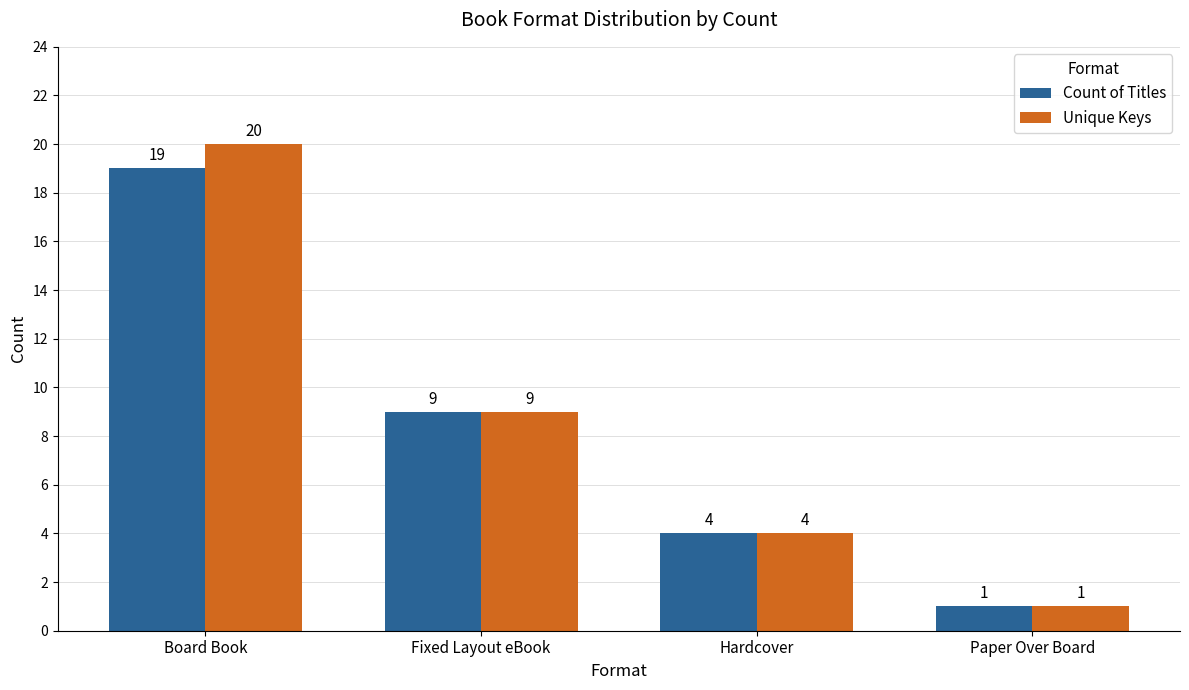

What position from the left is Fixed Layout eBook?

2